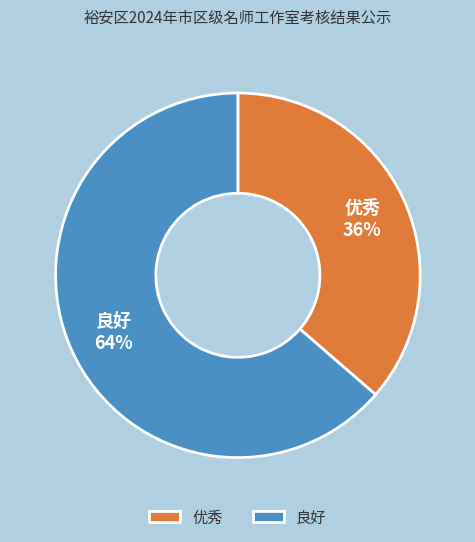

Is the sum of 良好 and 优秀 greater than half?

Yes